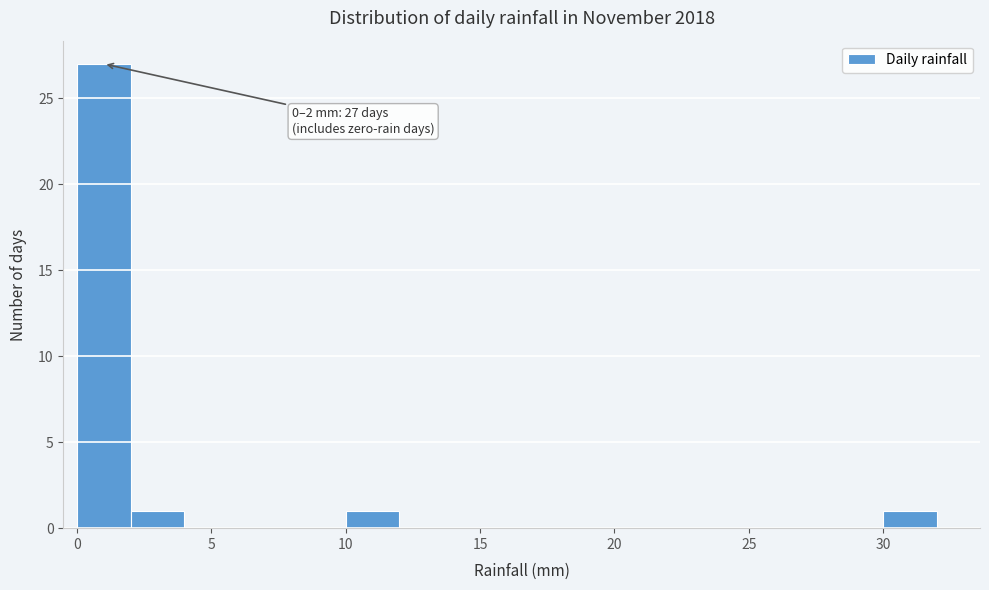

Over which range of the x-axis is the bar tallest?

0 to 2